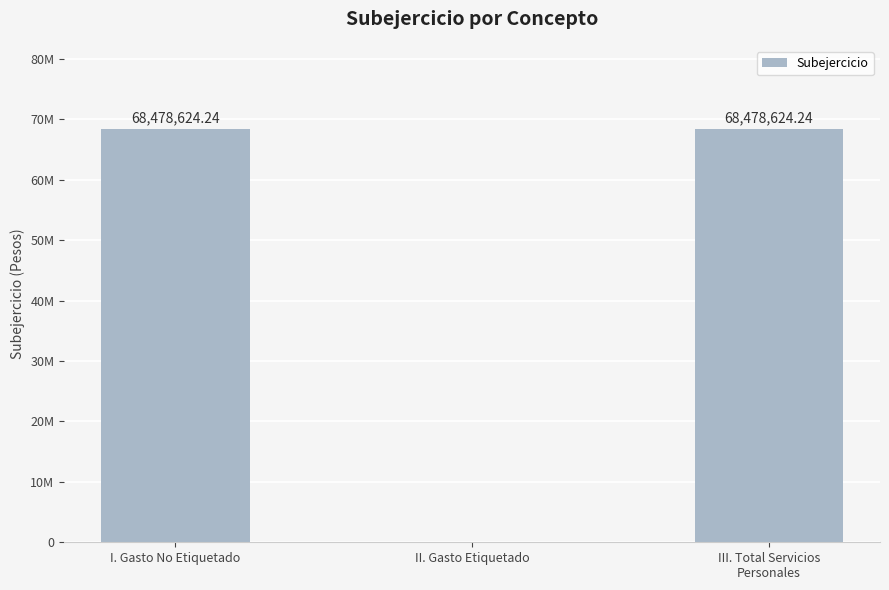

Rank the categories by value from highest to lowest.

I. Gasto No Etiquetado, III. Total Servicios
Personales, II. Gasto Etiquetado